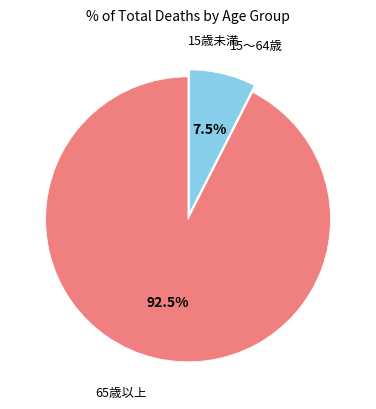

What is the largest slice in the pie chart?

65歳以上